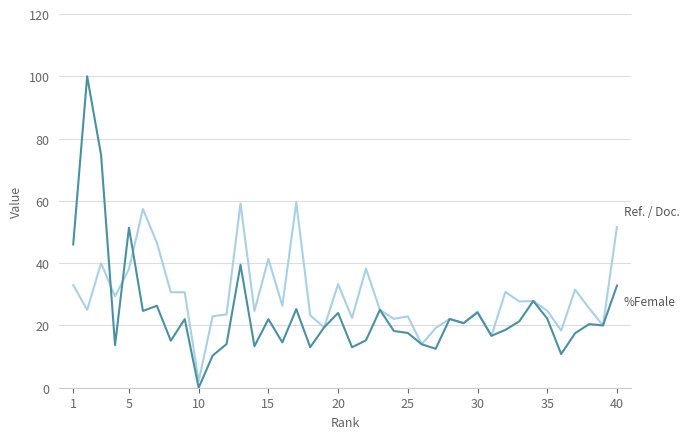

Does the chart have visible grid lines?

Yes